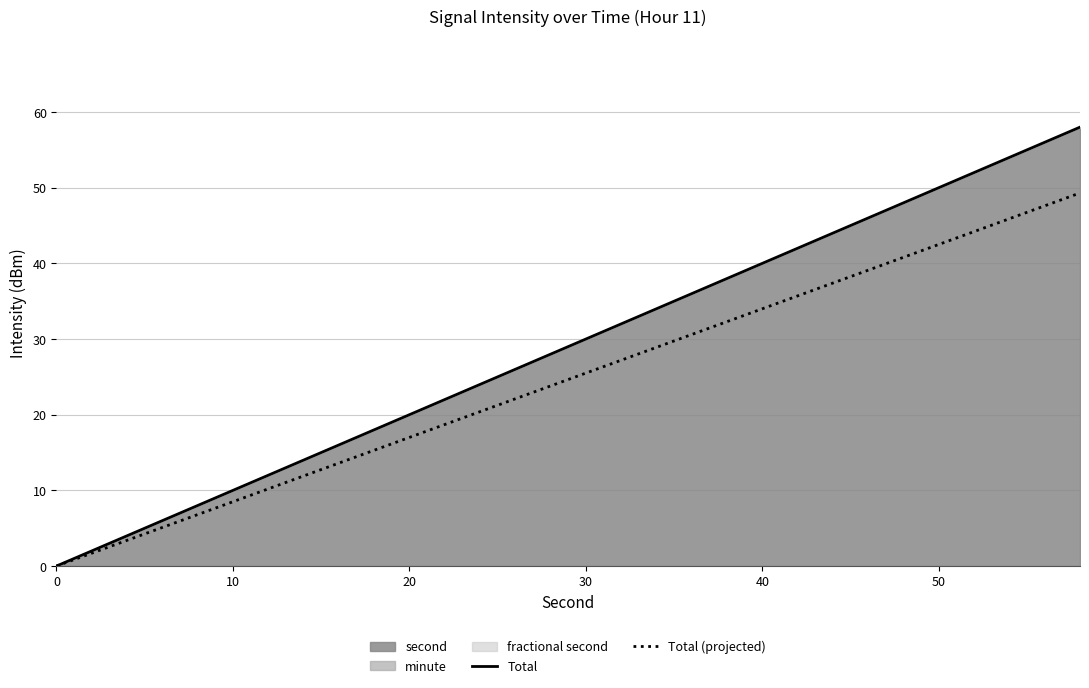

True or false: Total (projected) has a value of 17.0 at 20.

True